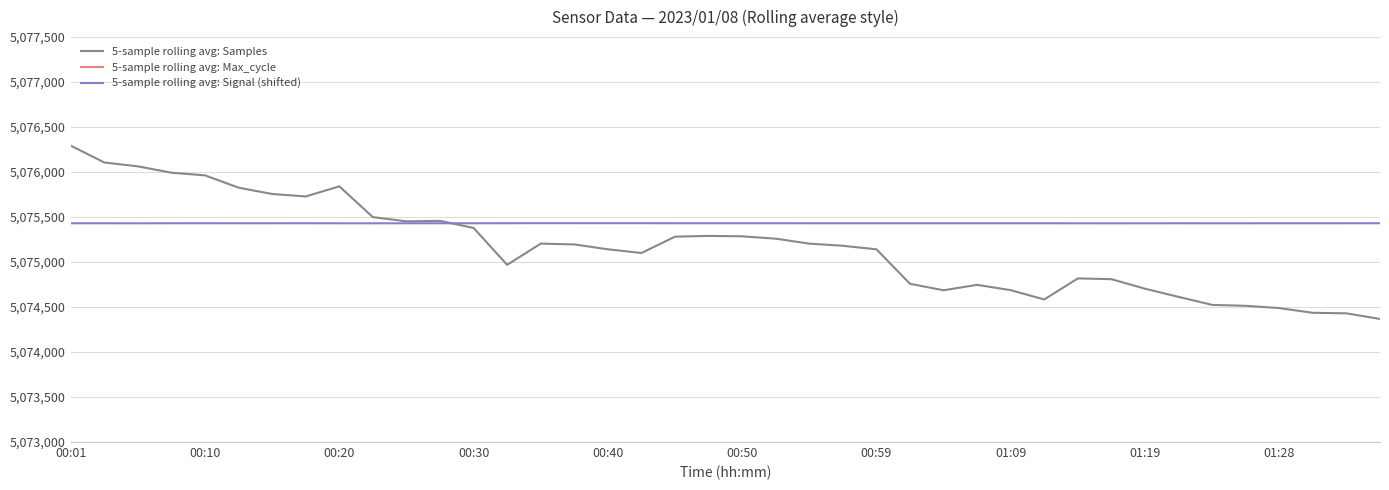

Is it true that 5-sample rolling avg: Samples equals 8671967.6 at 14?

False